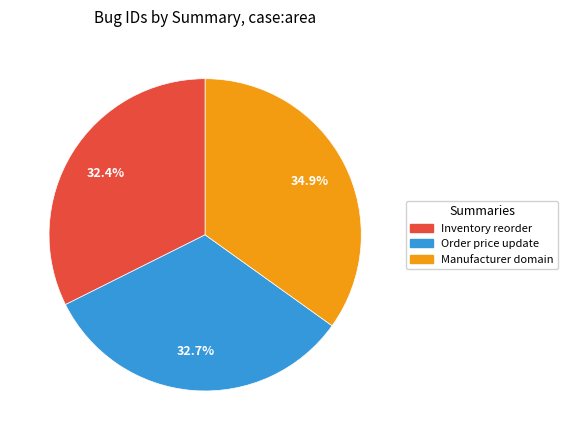

Does Order price update account for over 50% of the chart?

No